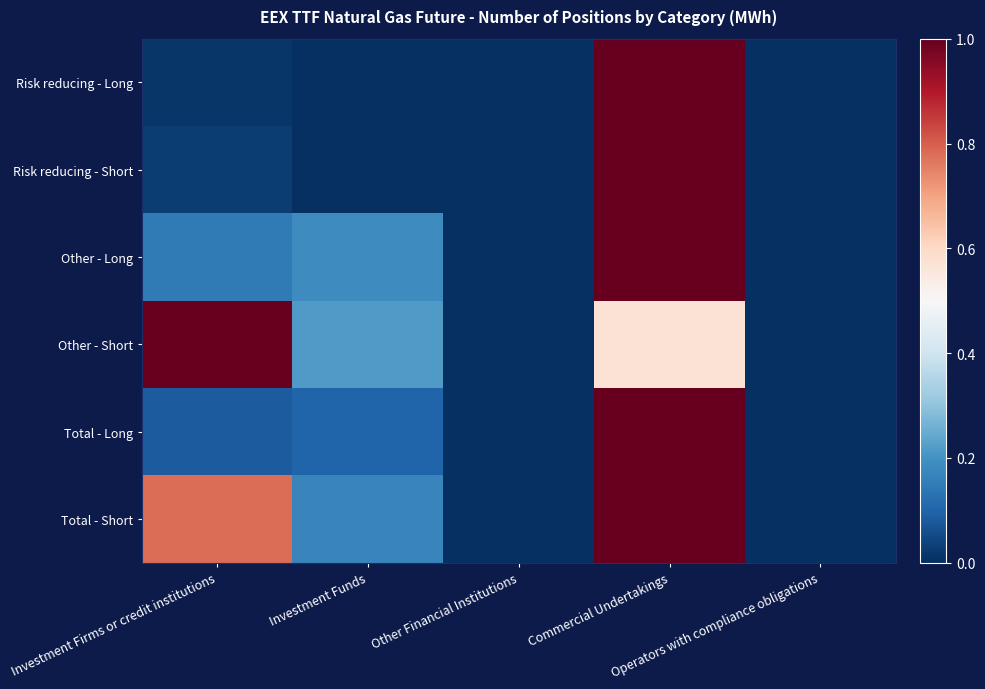

Between Operators with compliance obligations and Other Financial Institutions, which is larger?

Operators with compliance obligations